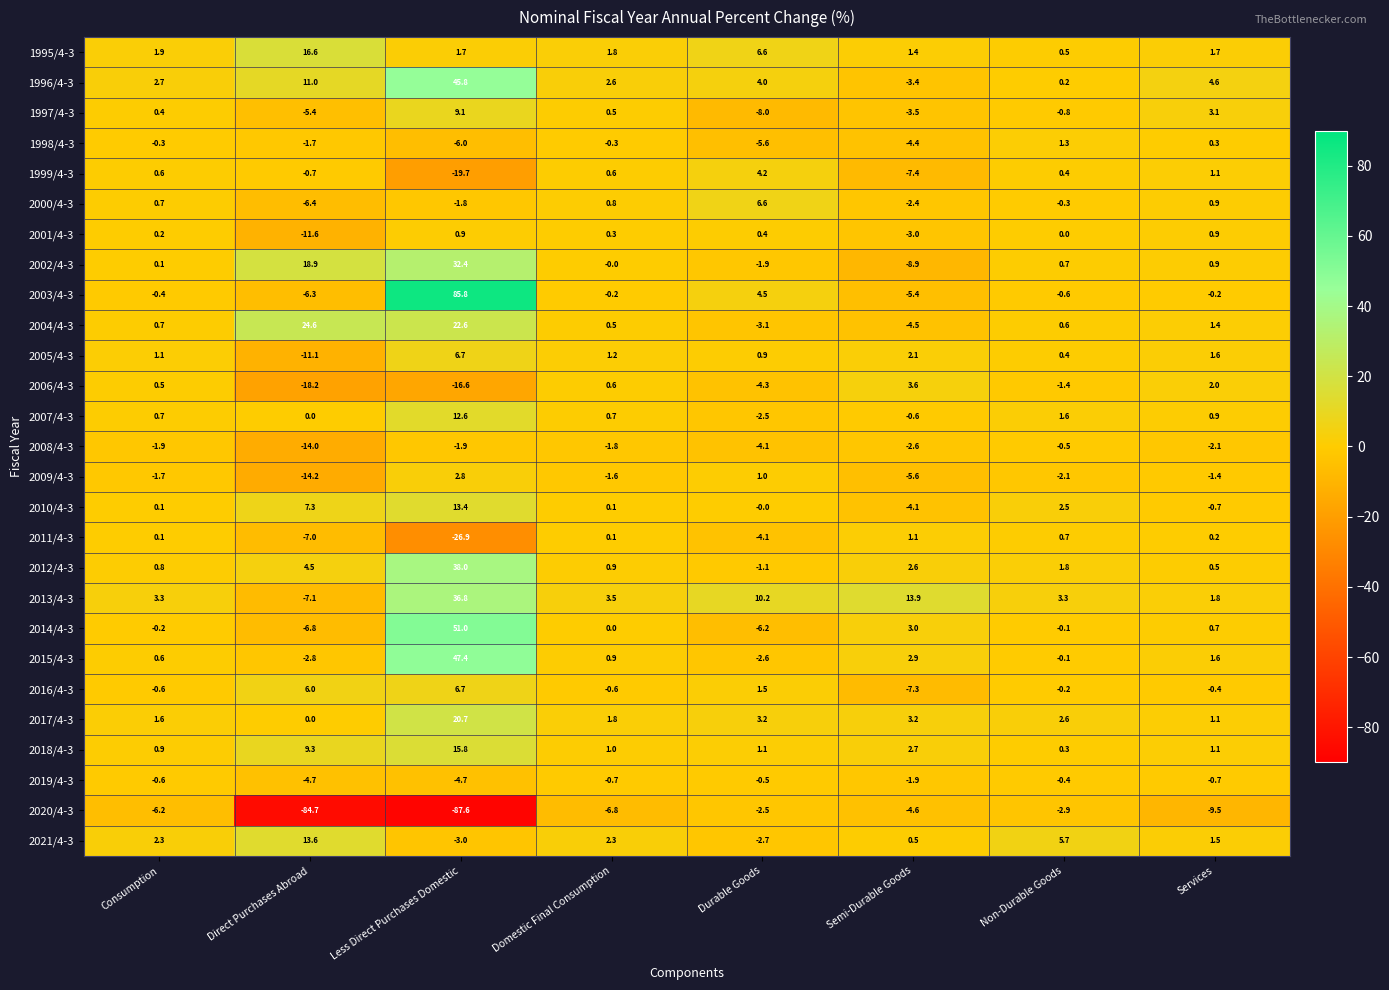

Which series has the largest total across all categories?

2003/4-3